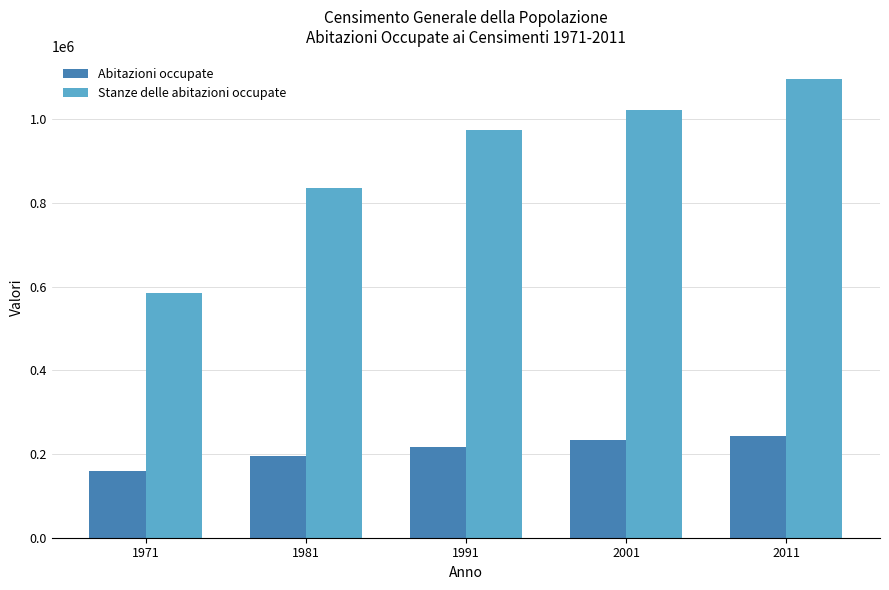

How many groups of bars are there?

5